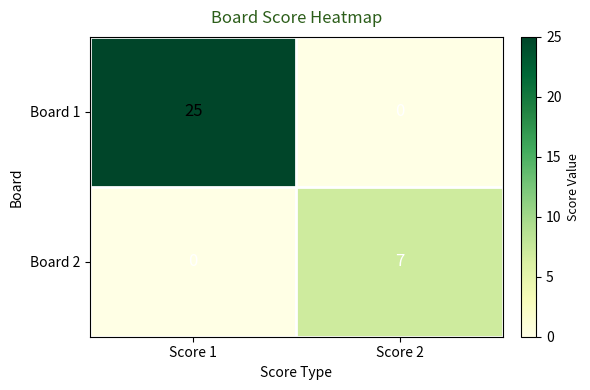

At how many categories does at least one series exceed 2?

2